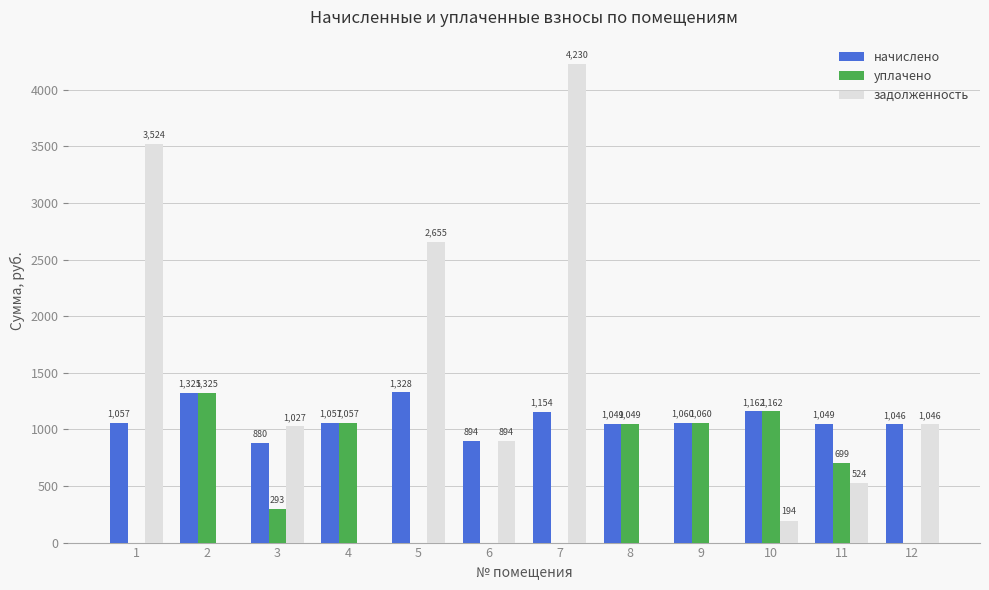

The начислено series shows 1046.0 at 12. True or false?

True